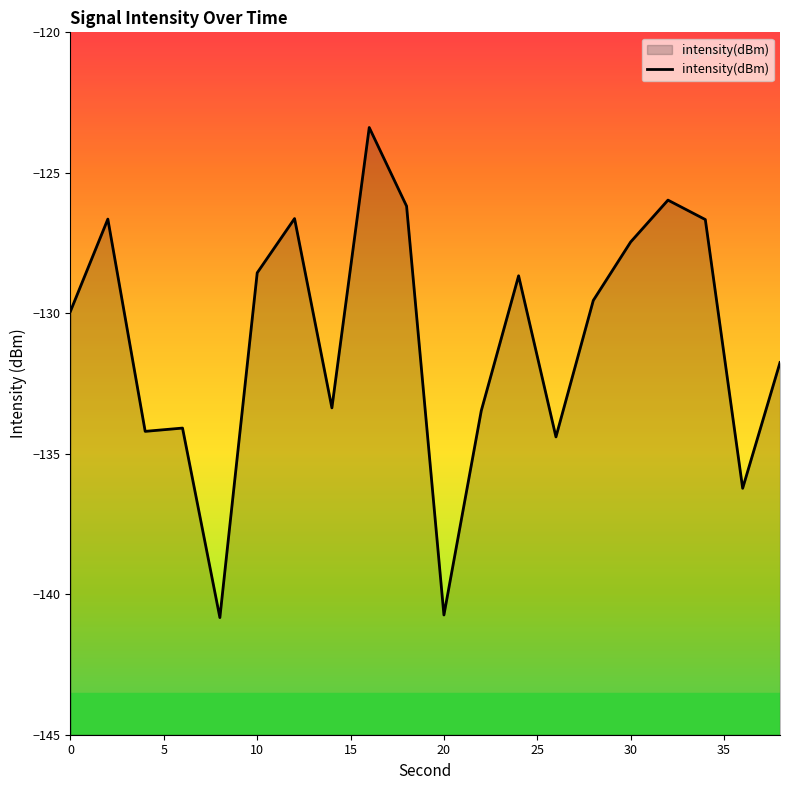

What is the maximum value shown in the chart?

-123.4